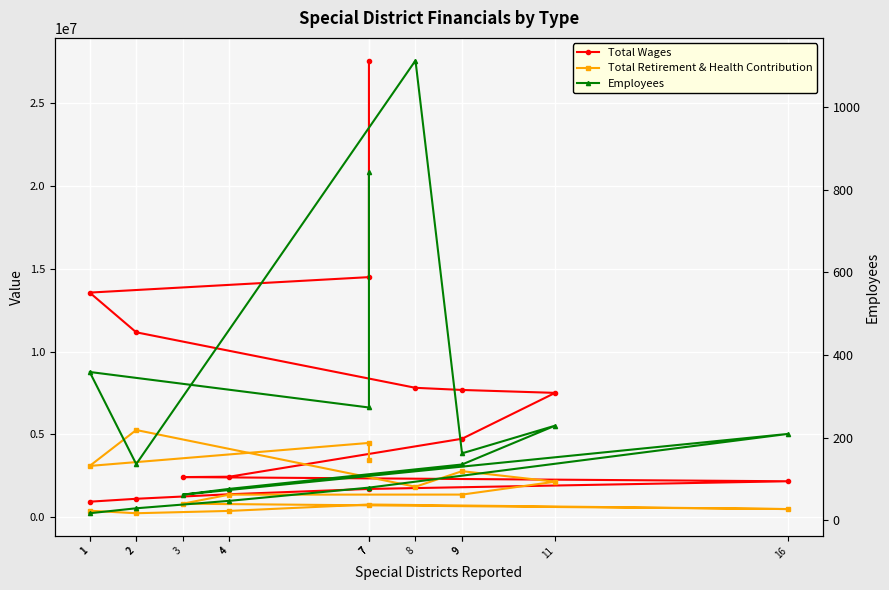

Reading left to right, what are all the values shown in this chart?

Total Wages: 7=27582949	7=14496567	1=13562319	2=11163463	8=7809799	9=7680276	11=7504010	9=4732422	4=2438882	3=2415958	16=2164126	7=1700344	4=1379355	2=1105384	1=929882
Total Retirement & Health Contribution: 7=3445444	7=4480031	1=3090187	2=5260562	8=1834431	9=2773051	11=2137466	9=1358741	4=1356102	3=809564	16=484446	7=759946	4=372650	2=232283	1=384200
Employees: 7=842	7=273	1=359	2=136	8=1113	9=162	11=229	9=135	4=76	3=62	16=209	7=79	4=47	2=29	1=17